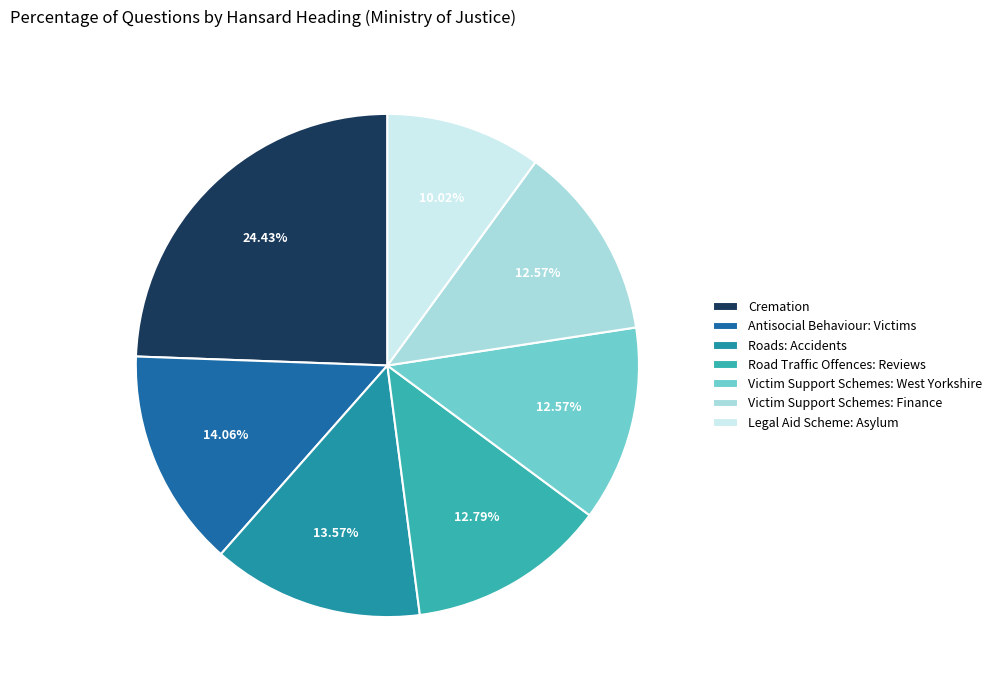

To the nearest percent, what is the combined percentage of Road Traffic Offences: Reviews and Antisocial Behaviour: Victims?

27%